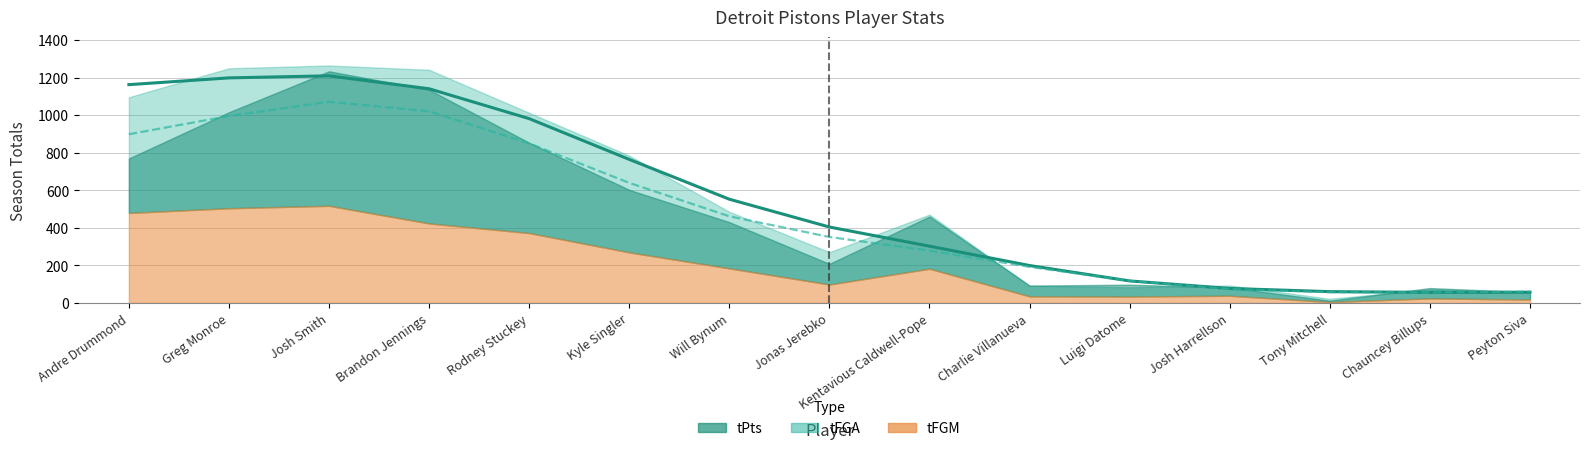

What is the difference between the maximum and second lowest values in the tFGA (trend) series?

1014